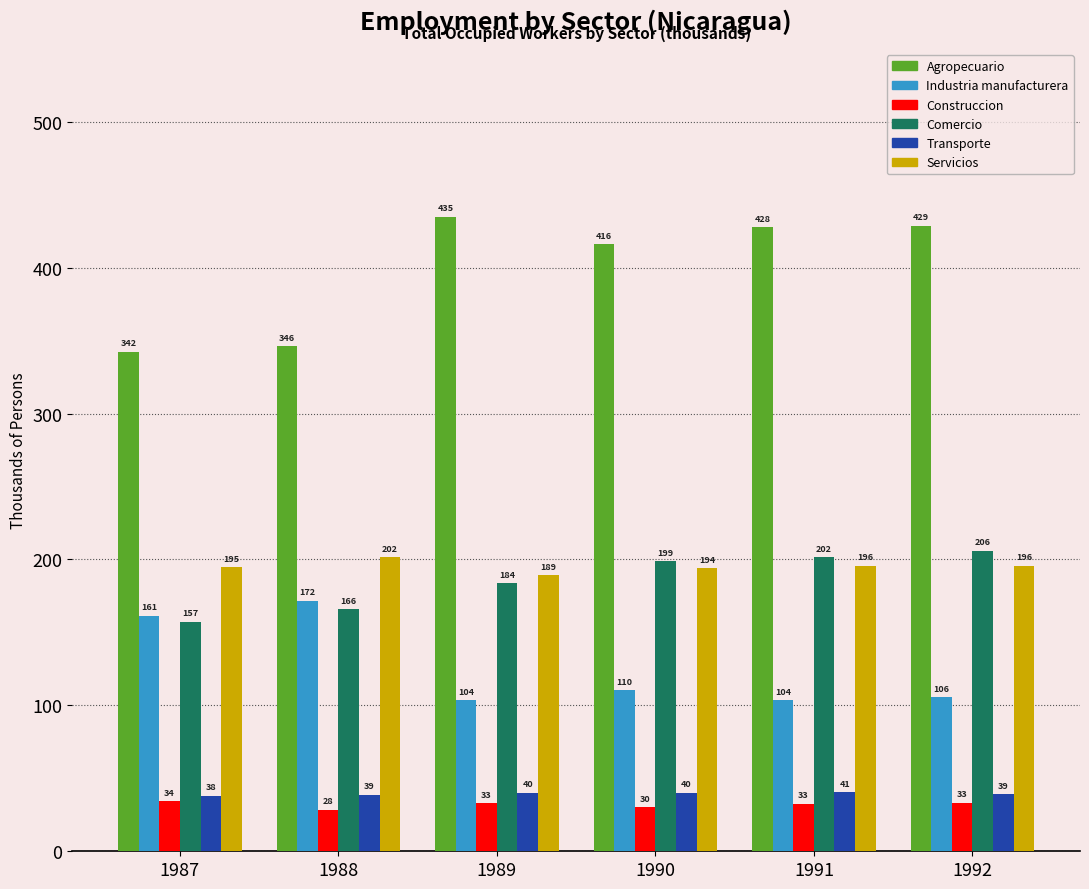

How many bars are there in total?

36